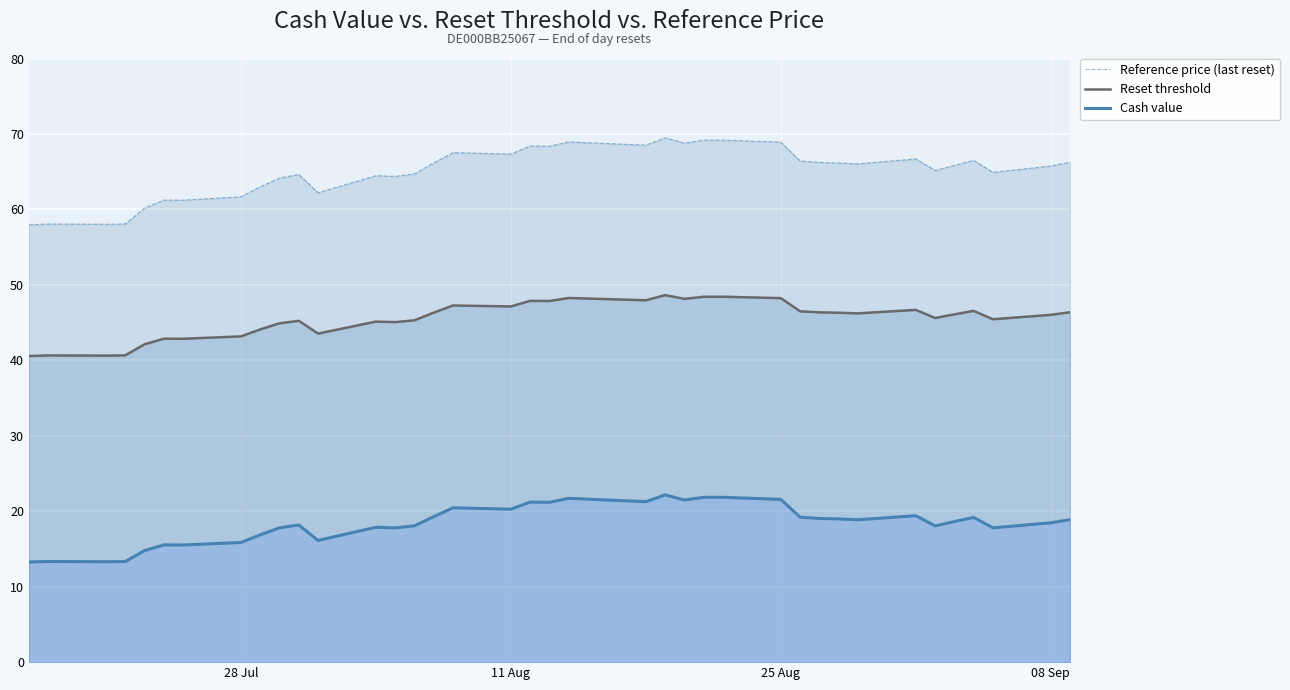

Which series has the largest range (max minus min)?

Reference price (last reset)